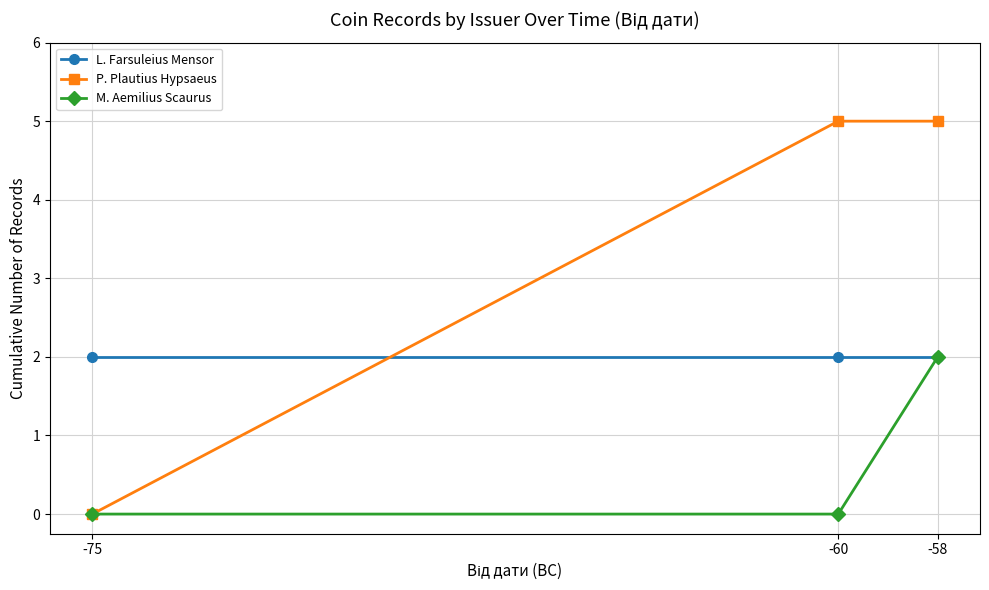

Rank the series by their average value, from lowest to highest.

M. Aemilius Scaurus, L. Farsuleius Mensor, P. Plautius Hypsaeus